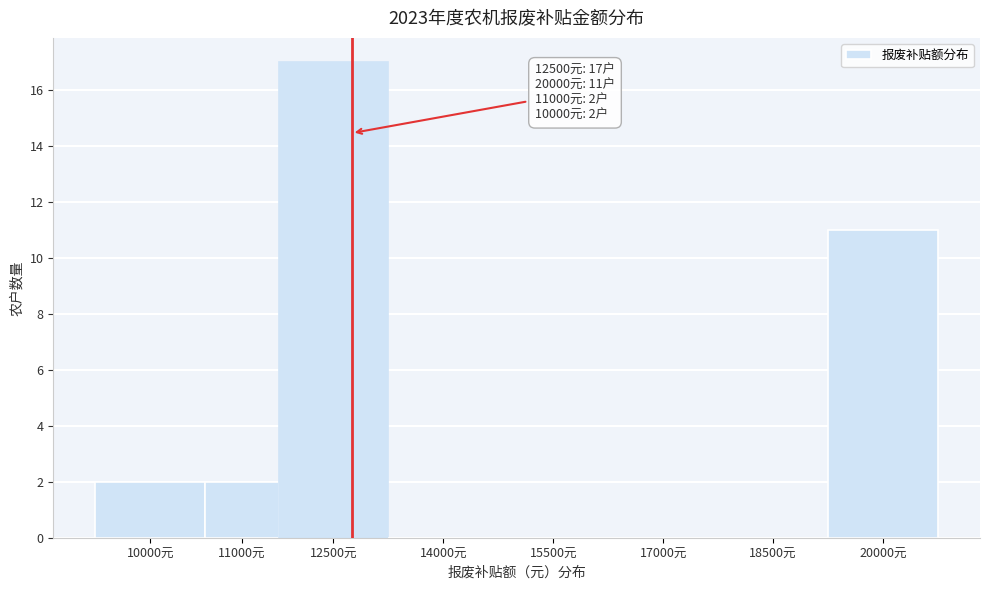

Reading left to right, what are all the values shown in this chart?

10000元=2	11000元=2	12500元=17	14000元=0	15500元=0	17000元=0	18500元=0	20000元=11